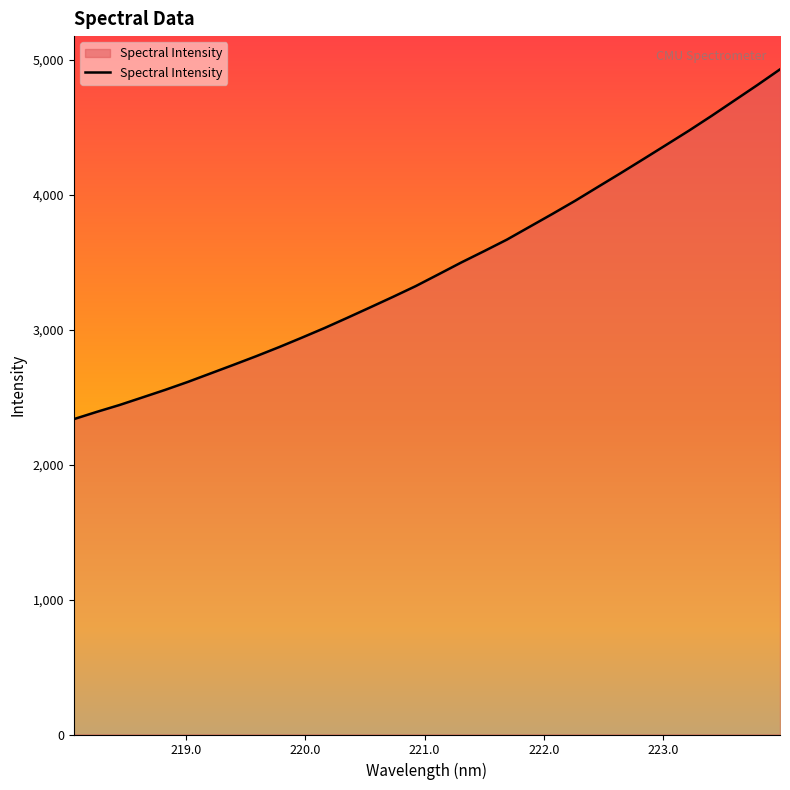

What is the smallest value displayed?

2336.7